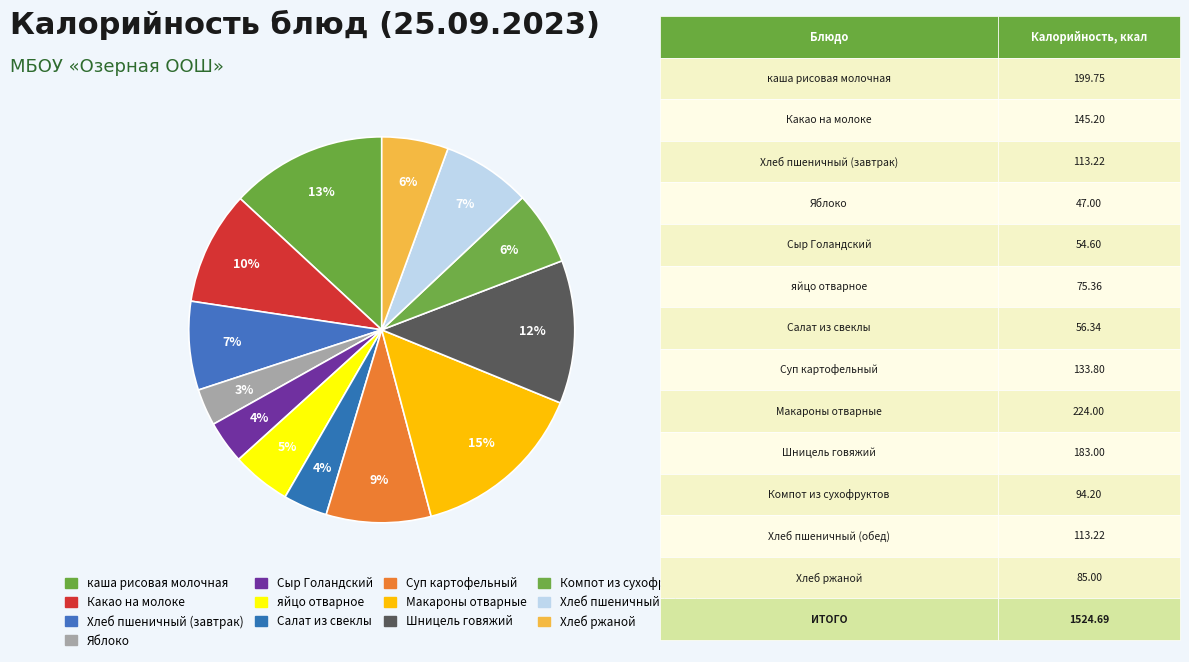

Count the number of slices in the pie.

13